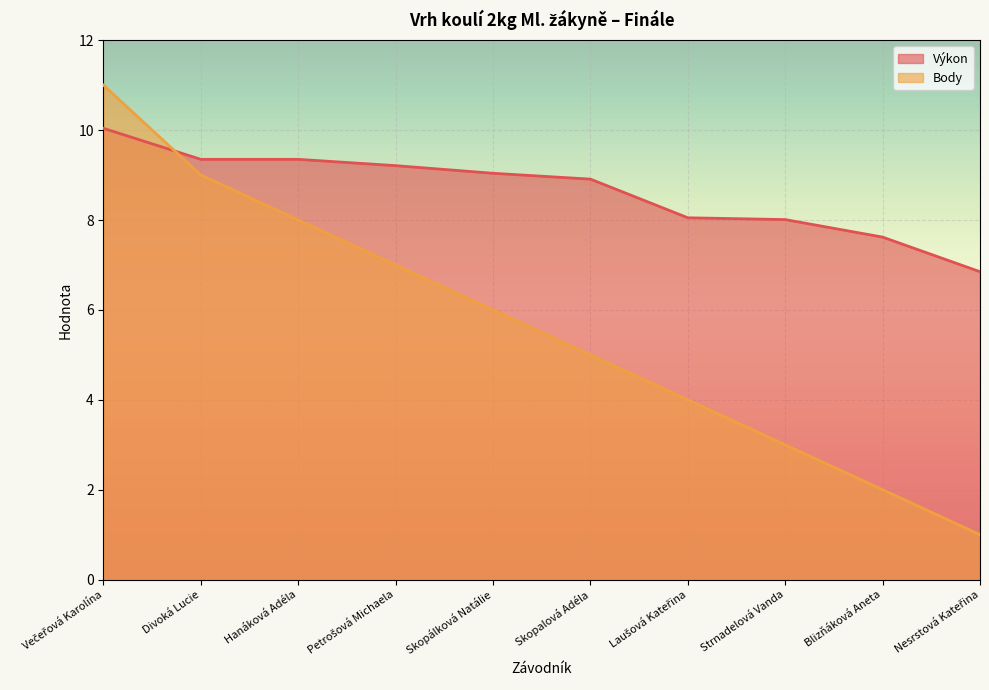

What is the difference between the second highest and minimum values in the Body series?

8.0